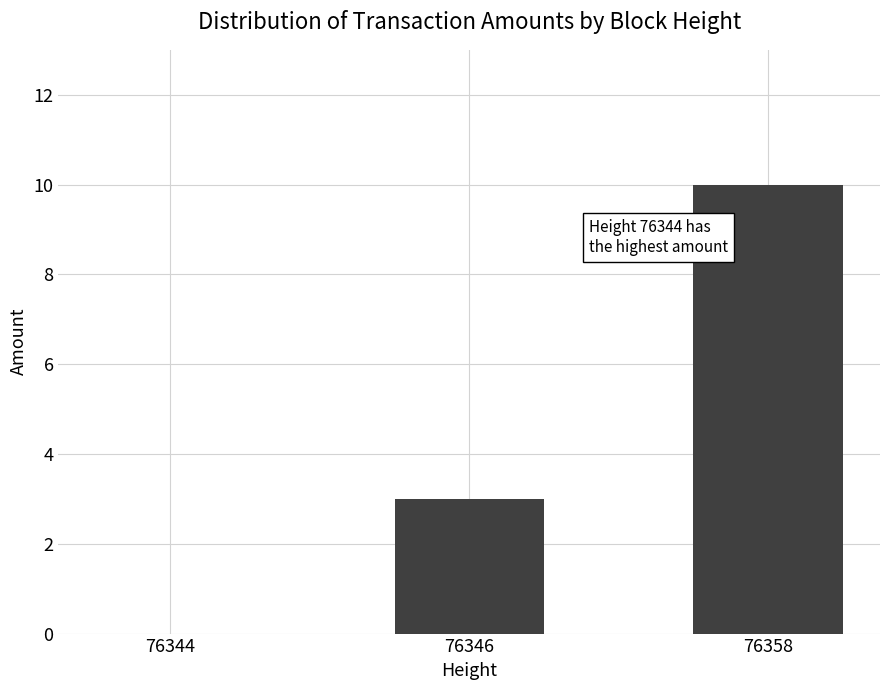

Count the number of categories in the chart.

3